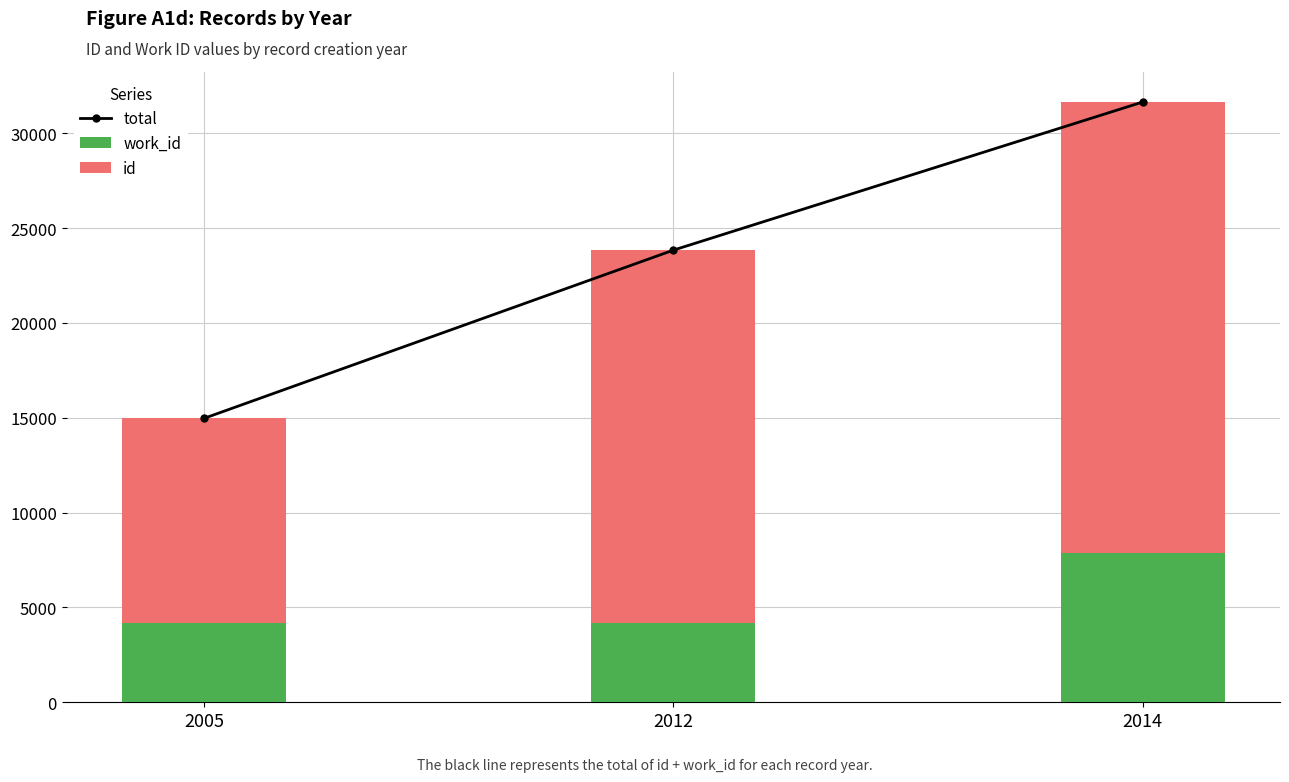

Reading right to left, extract all data points from this chart.

total: 2014=31642	2012=23832	2005=14964
work_id: 2014=7864	2012=4155	2005=4167
id: 2014=23778	2012=19677	2005=10797